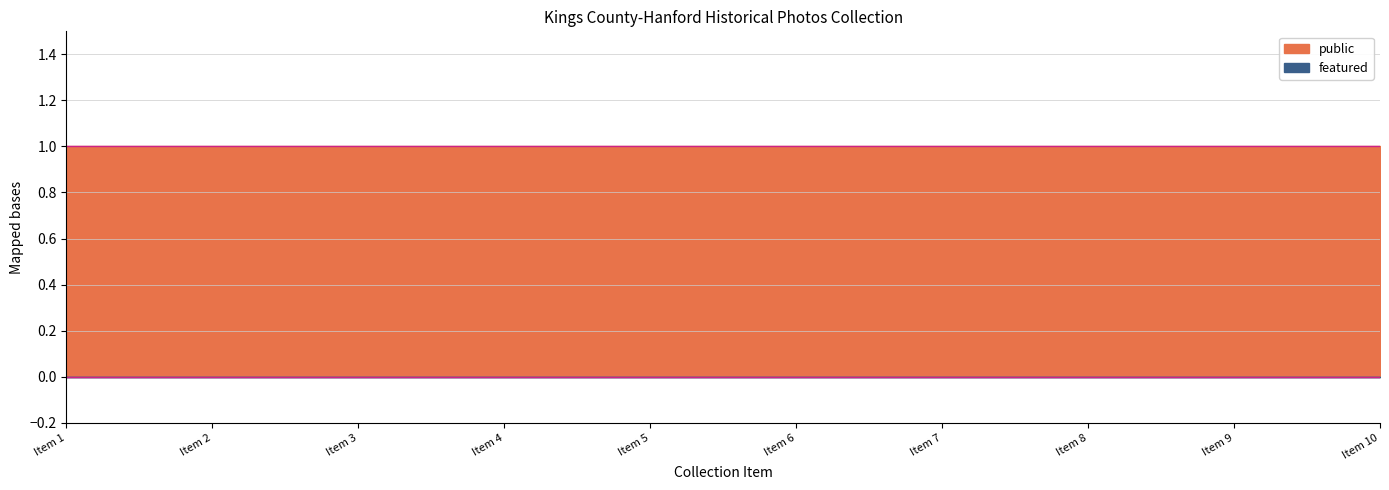

True or false: featured_line and public_line intersect in this chart.

False